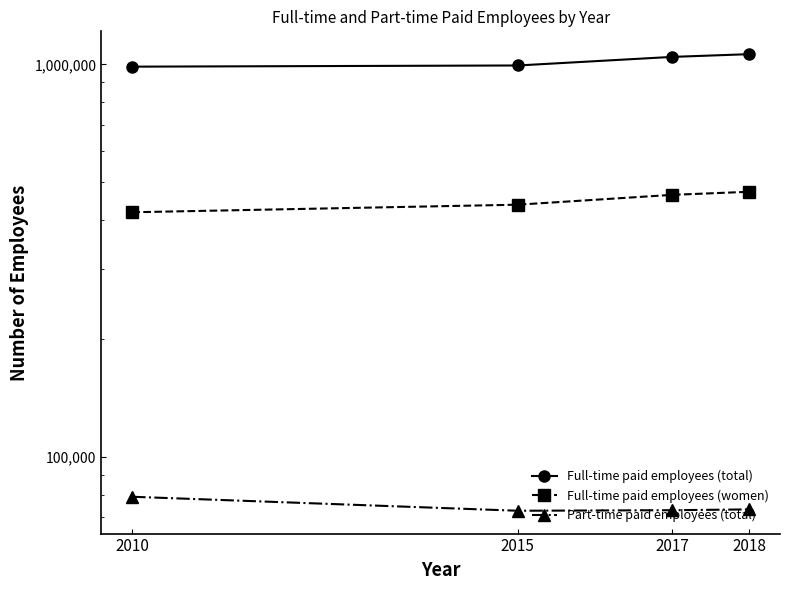

Which category has the highest value in the Full-time paid employees (total) series?

2018